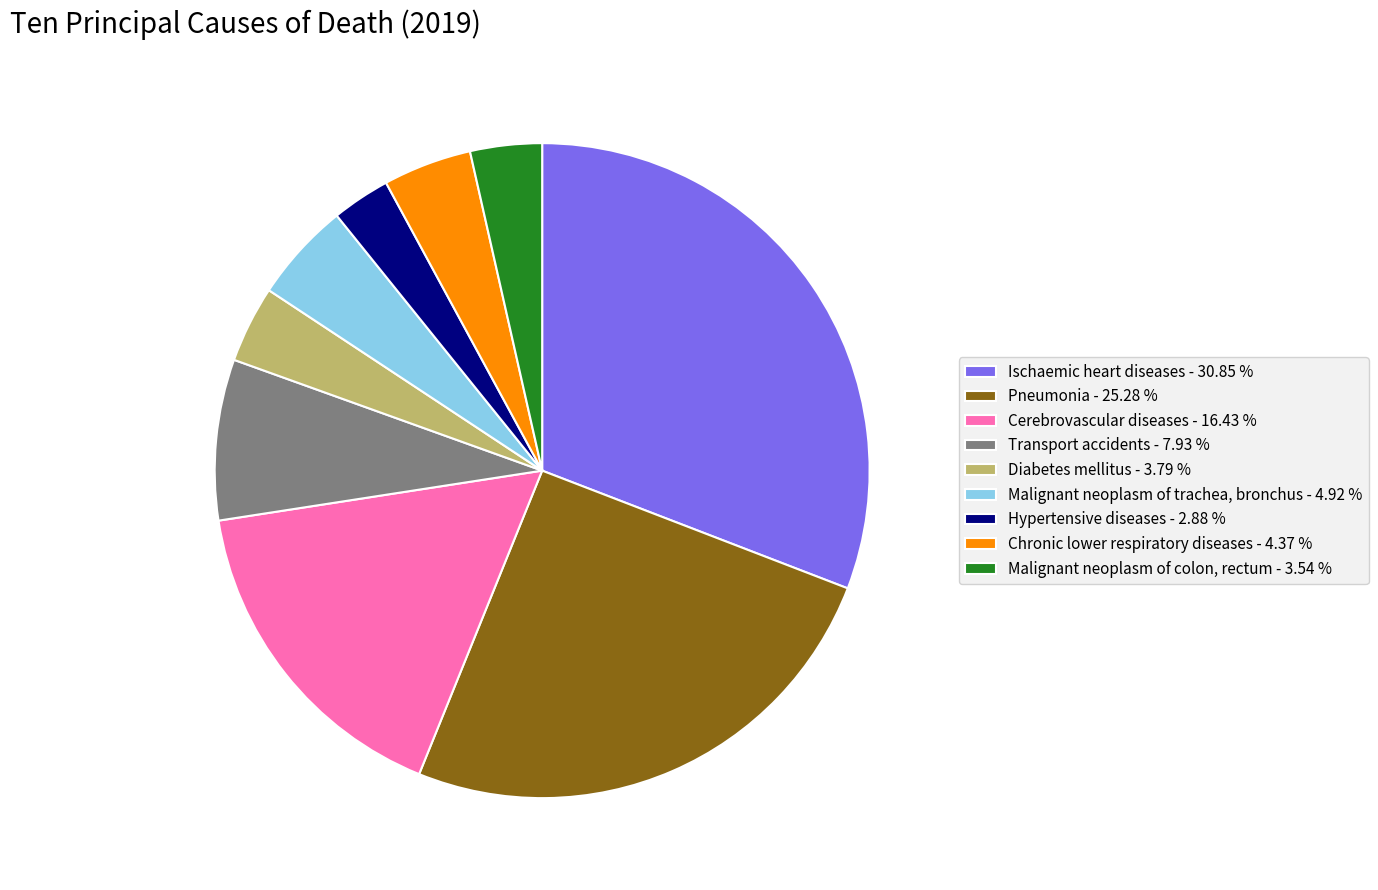

How many segments does this pie chart have?

9